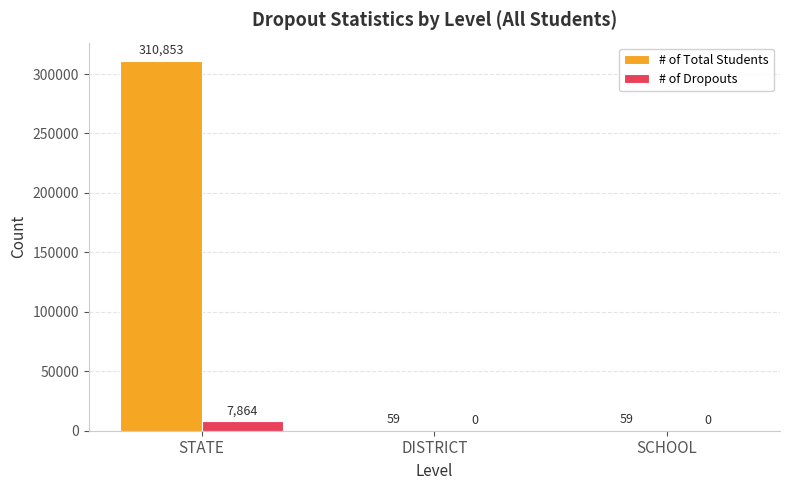

Which series has the largest total across all categories?

# of Total Students